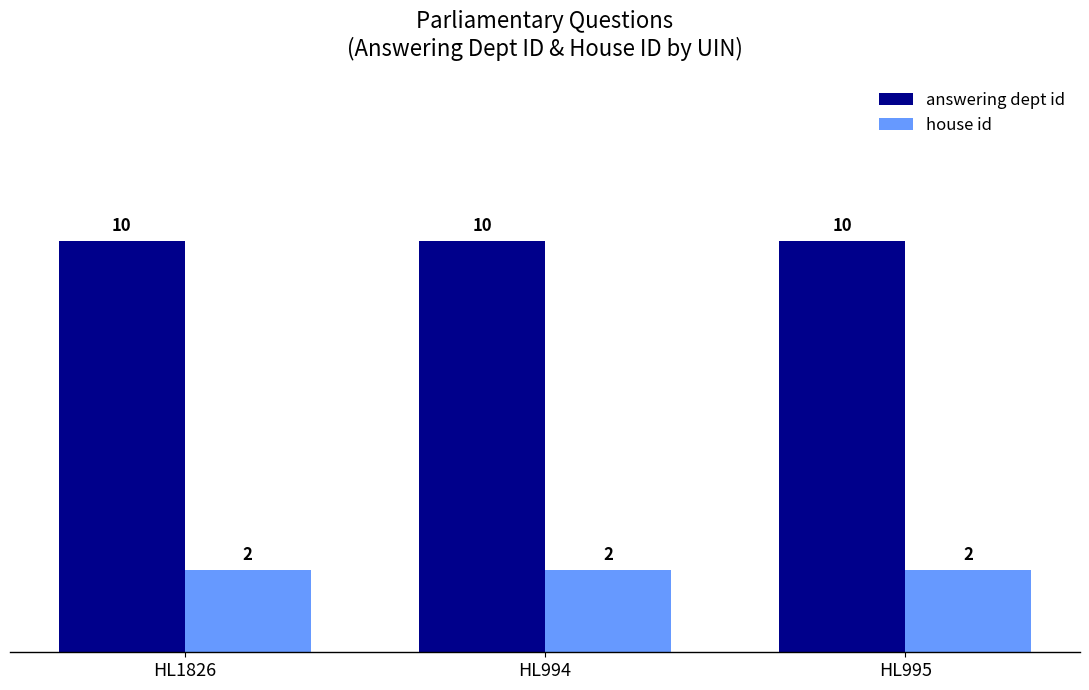

What is the greatest value displayed?

10